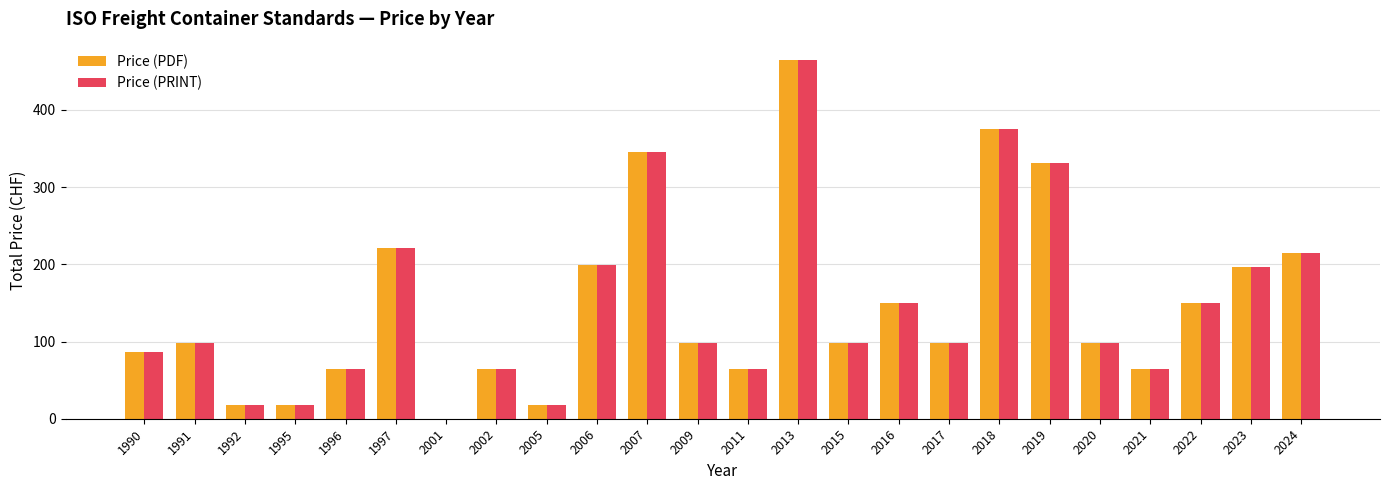

What is the total value across all series at 2020?

196